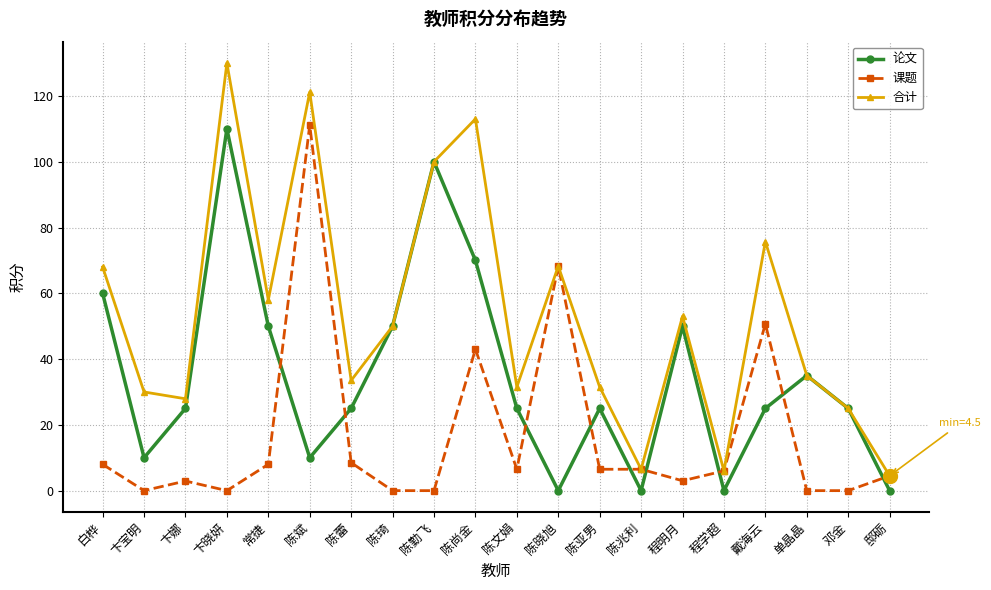

How many categories are shown in the chart?

20